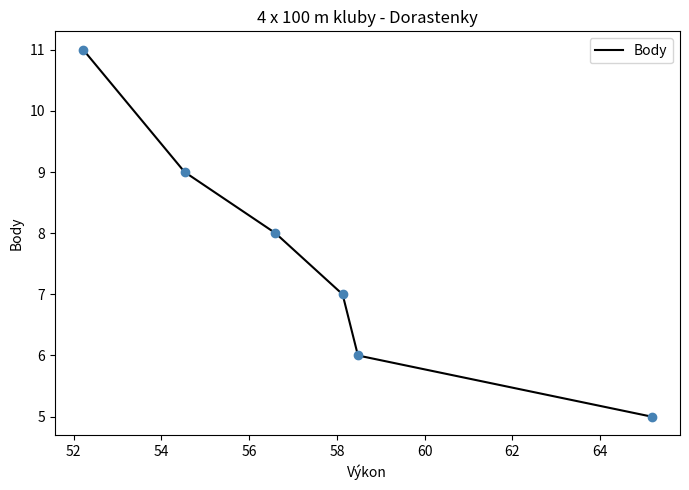

True or false: there are more than 0 points higher than both neighbors.

False